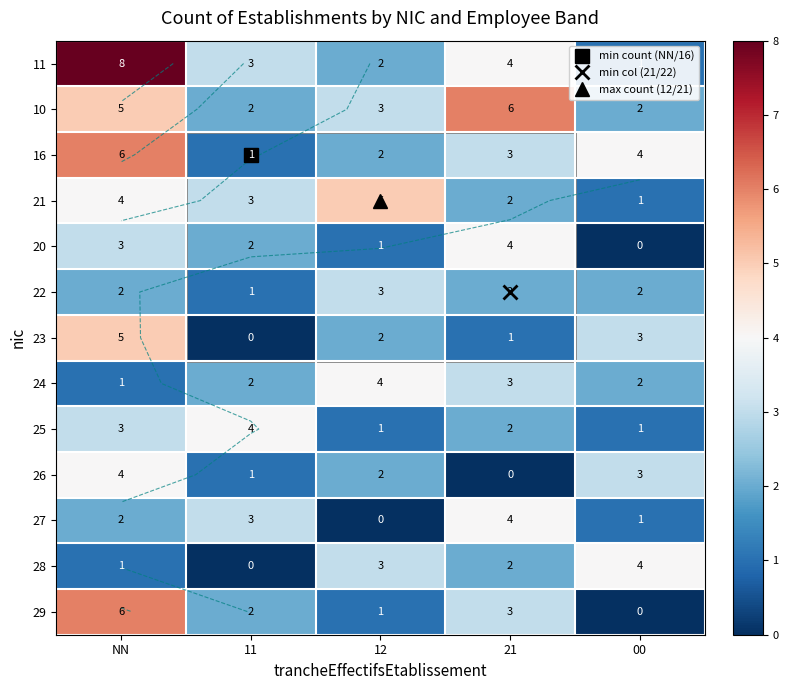

At 11, list the series in order from smallest to largest.

23, 28, 16, 22, 26, 10, 20, 24, 29, 11, 21, 27, 25